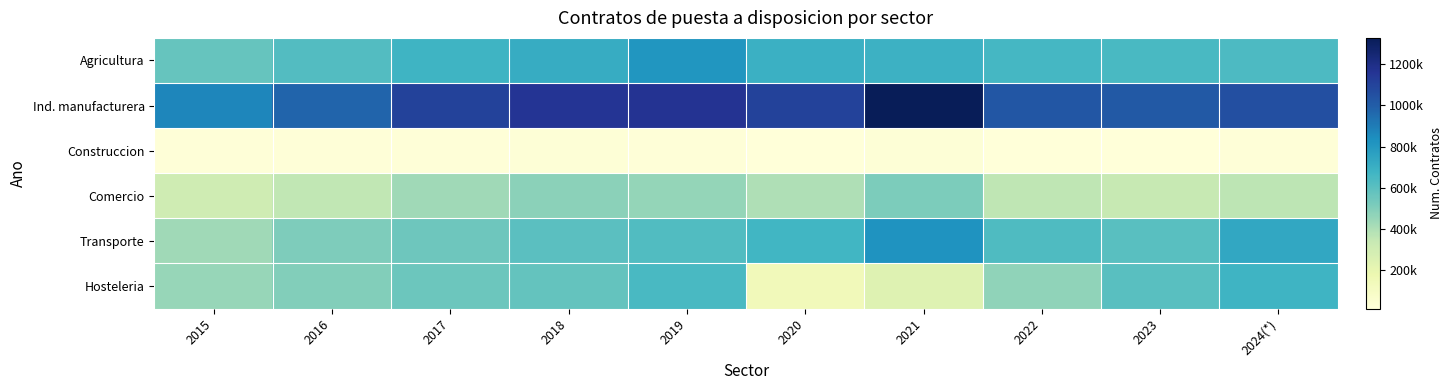

At 2021, list the series in order from largest to smallest.

Ind. manufacturera, Transporte, Agricultura, Comercio, Hosteleria, Construccion